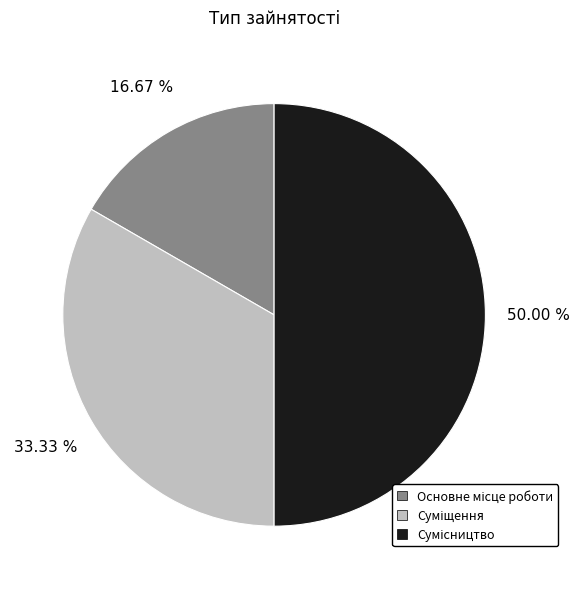

Is there a majority slice in this chart?

No